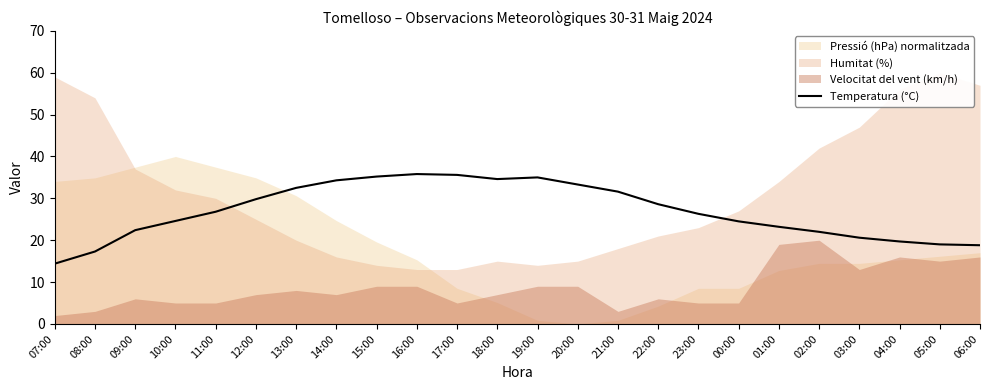

What position from the right is 18:00?

13